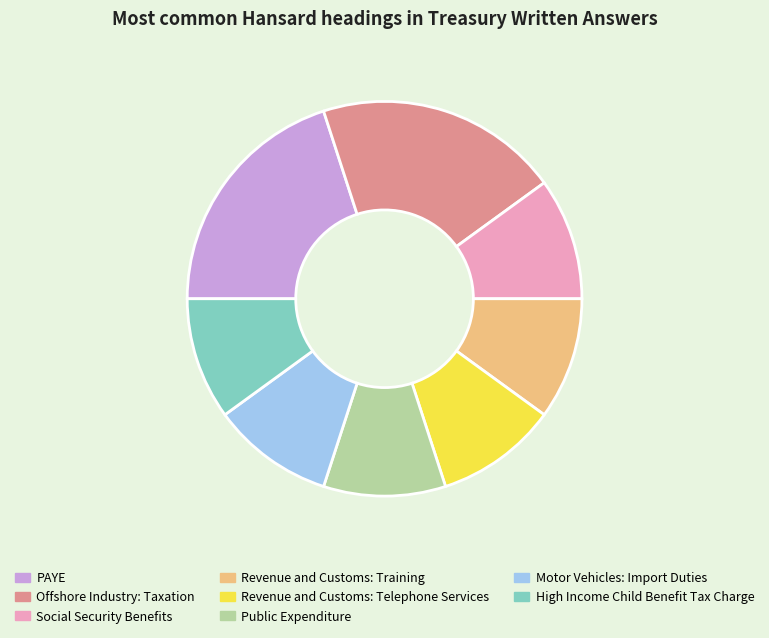

Is there a majority slice in this chart?

No